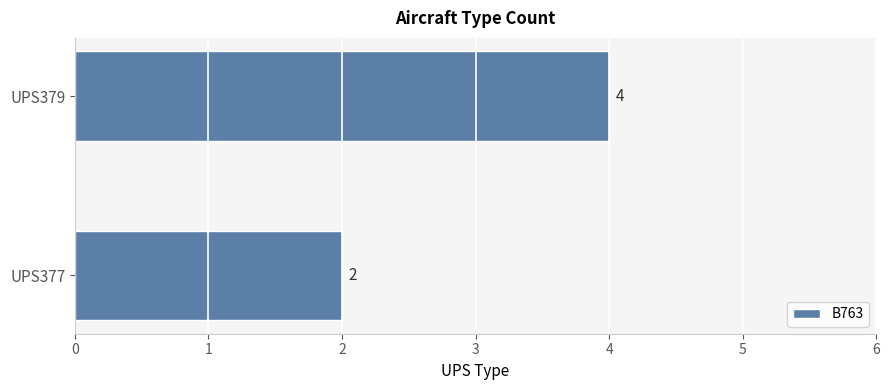

Does the chart contain stacked bars?

No